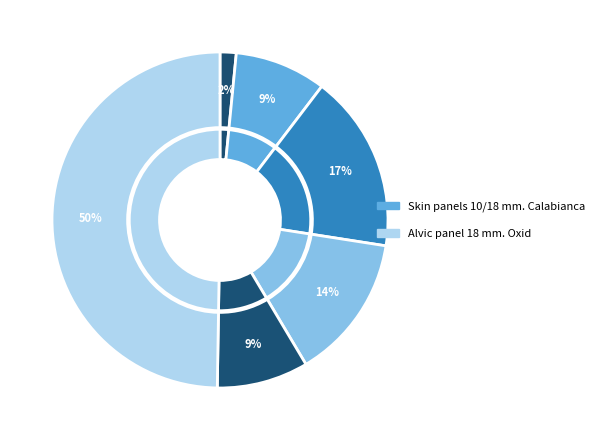

True or false: Skin panel 18 mm. Calabianca (239691764) accounts for 1% of the total.

False